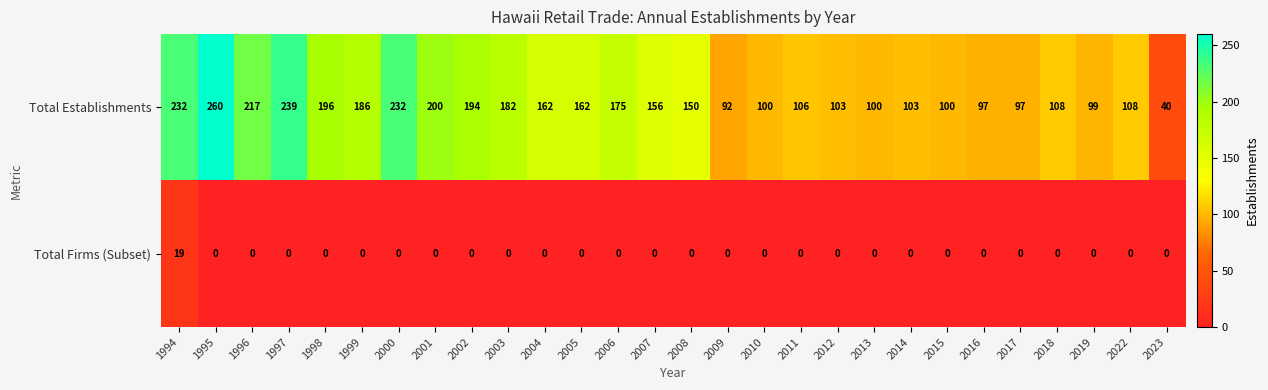

What is the greatest value displayed?

260